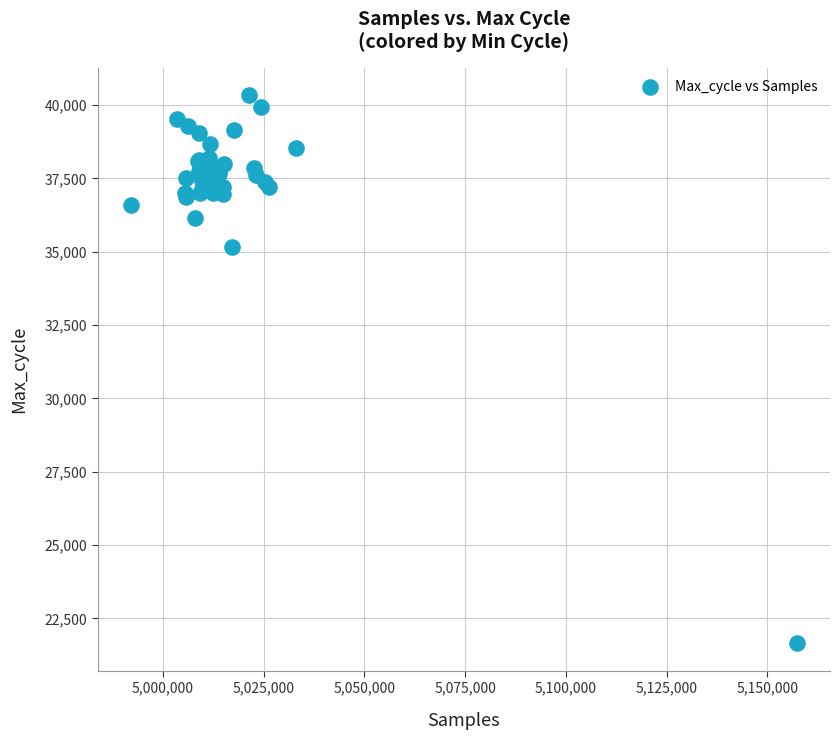

What Y value in the scatter plot is closest to 30993?

35155